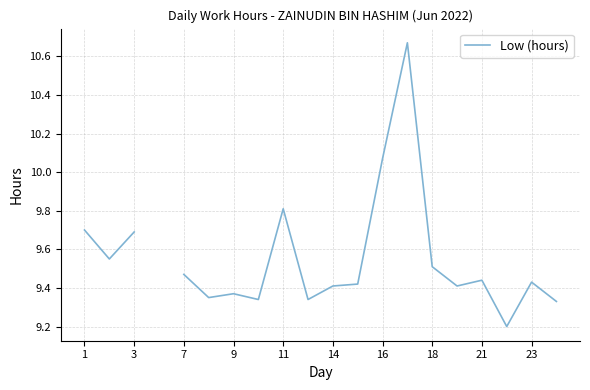

How many lines are shown in the chart?

1